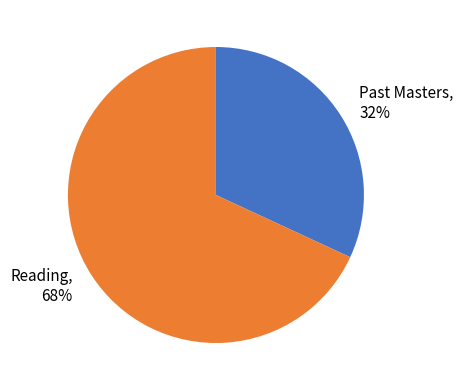

To the nearest percent, what is the difference between the Past Masters and Reading slice percentages?

36%